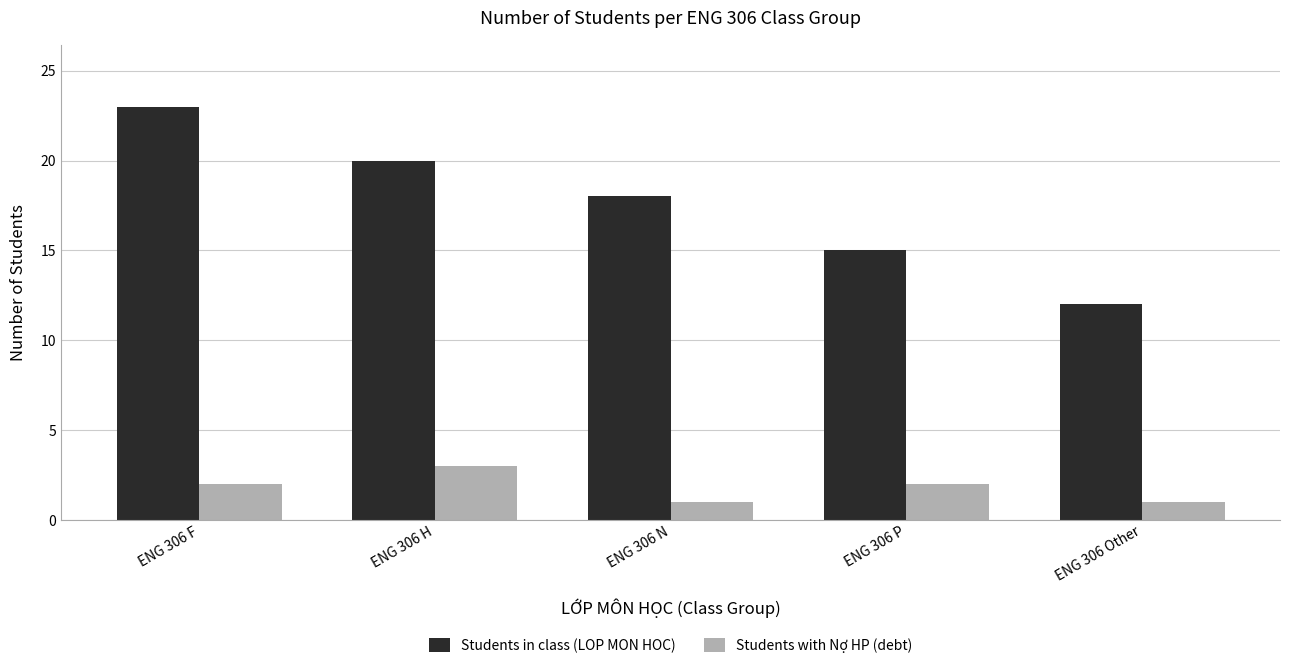

Reading left to right, transcribe all the data shown in this chart.

Students in class (LOP MON HOC): ENG 306 F=23	ENG 306 H=20	ENG 306 N=18	ENG 306 P=15	ENG 306 Other=12
Students with Nợ HP (debt): ENG 306 F=2	ENG 306 H=3	ENG 306 N=1	ENG 306 P=2	ENG 306 Other=1